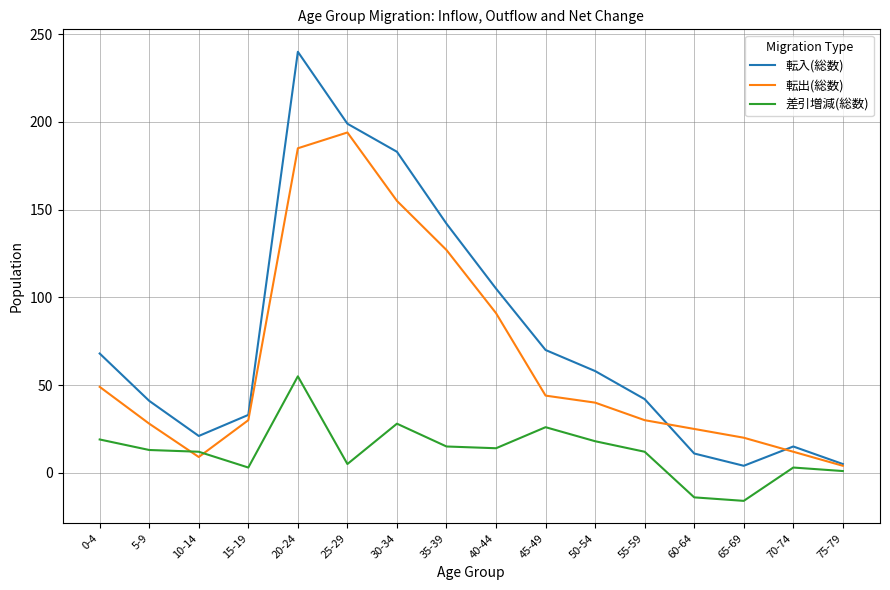

What is the difference between the 転入(総数) values at 30-34 and 20-24?

57